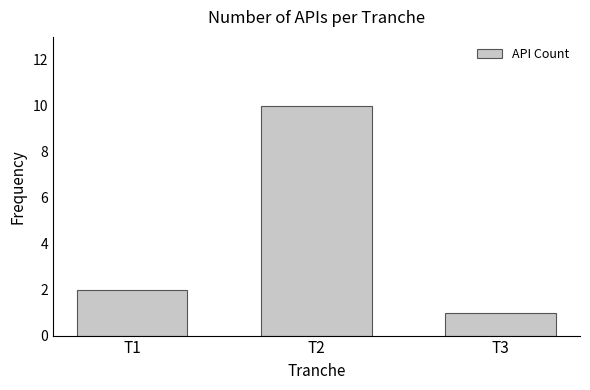

Count the values in the range 1 to 10.

3